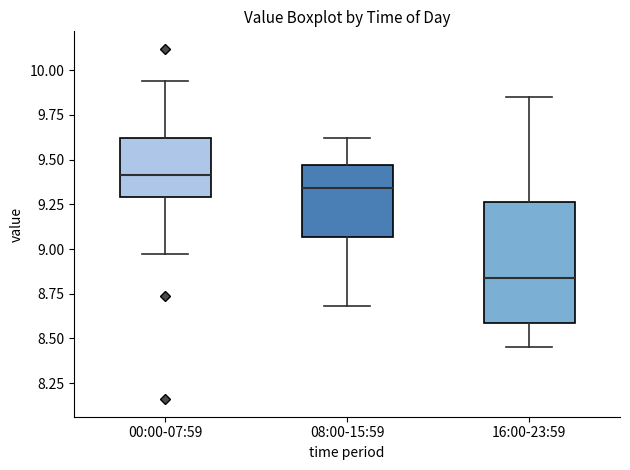

Which box's median line is the highest?

00:00-07:59